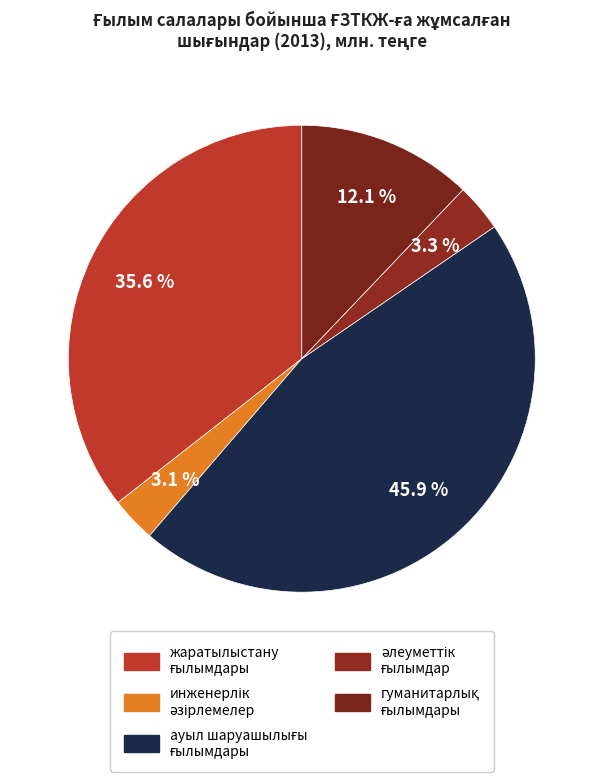

How many segments does this pie chart have?

5